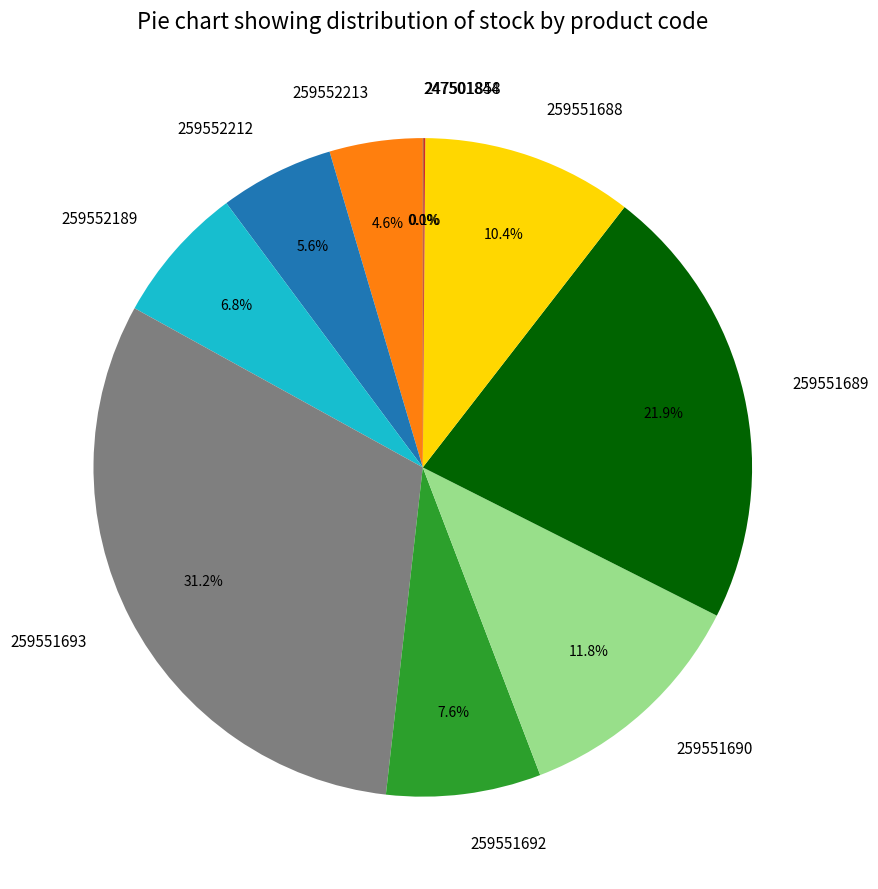

What percentage is NOT represented by 259551693?

68.8%